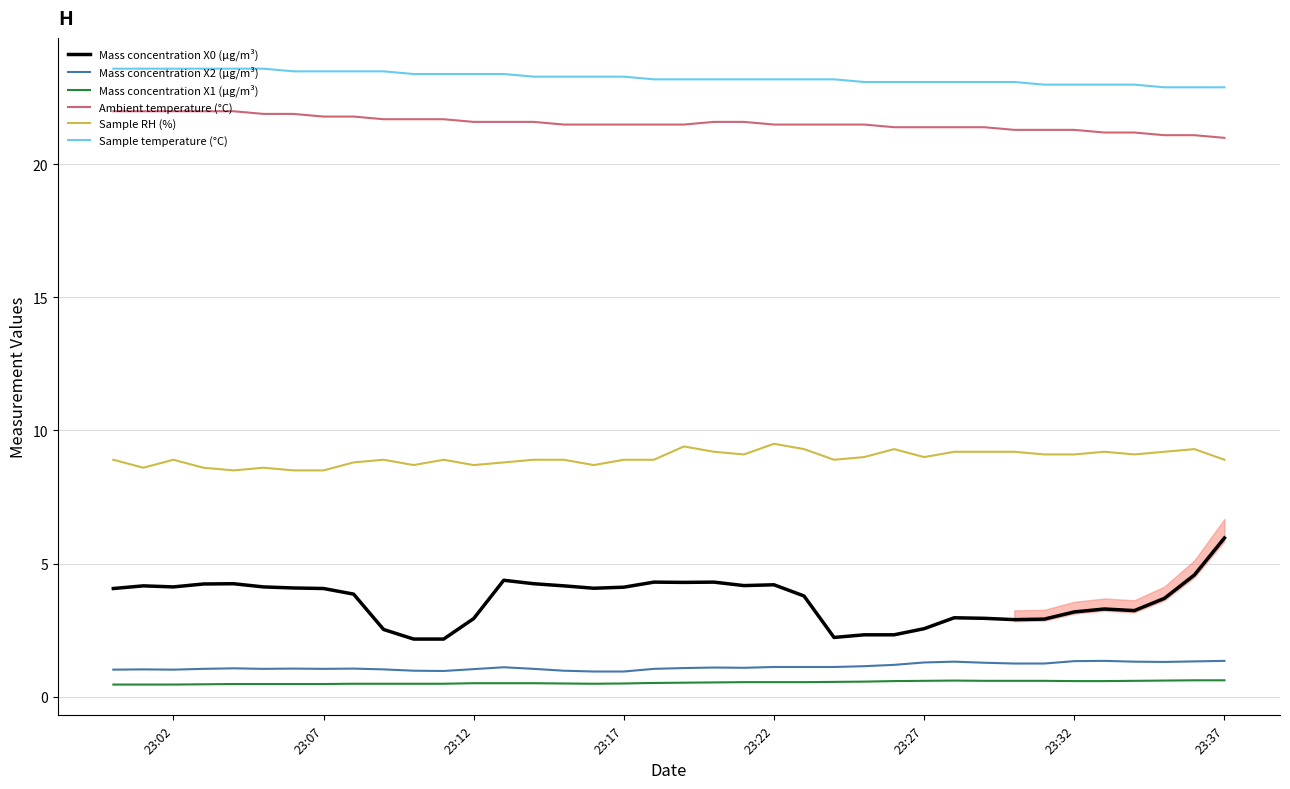

Which series has the widest spread of values?

Mass concentration X0 (μg/m³)